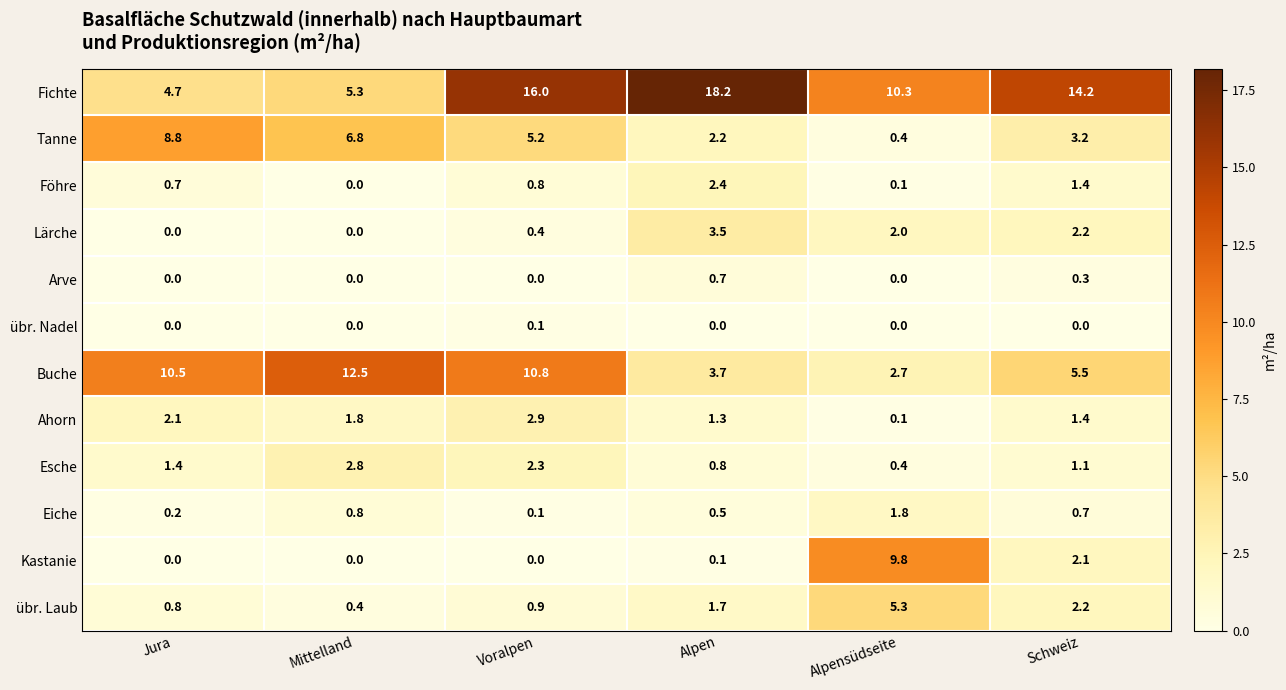

Which category has the highest value across all series?

Alpen